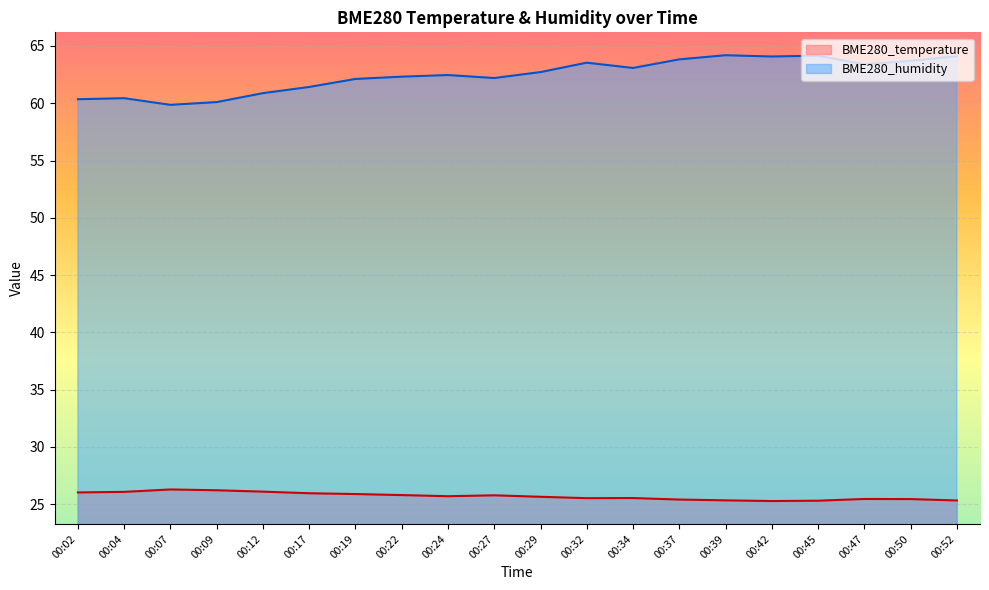

Reading left to right, transcribe all the data shown in this chart.

BME280_temperature: 00:02=26.0	00:04=26.1	00:07=26.3	00:09=26.2	00:12=26.1	00:17=25.9	00:19=25.9	00:22=25.8	00:24=25.7	00:27=25.8	00:29=25.6	00:32=25.5	00:34=25.5	00:37=25.4	00:39=25.3	00:42=25.3	00:45=25.3	00:47=25.4	00:50=25.4	00:52=25.3
BME280_humidity: 00:02=60.4	00:04=60.4	00:07=59.9	00:09=60.1	00:12=60.9	00:17=61.4	00:19=62.1	00:22=62.3	00:24=62.5	00:27=62.2	00:29=62.7	00:32=63.5	00:34=63.1	00:37=63.8	00:39=64.2	00:42=64.1	00:45=64.2	00:47=63.4	00:50=63.7	00:52=64.1